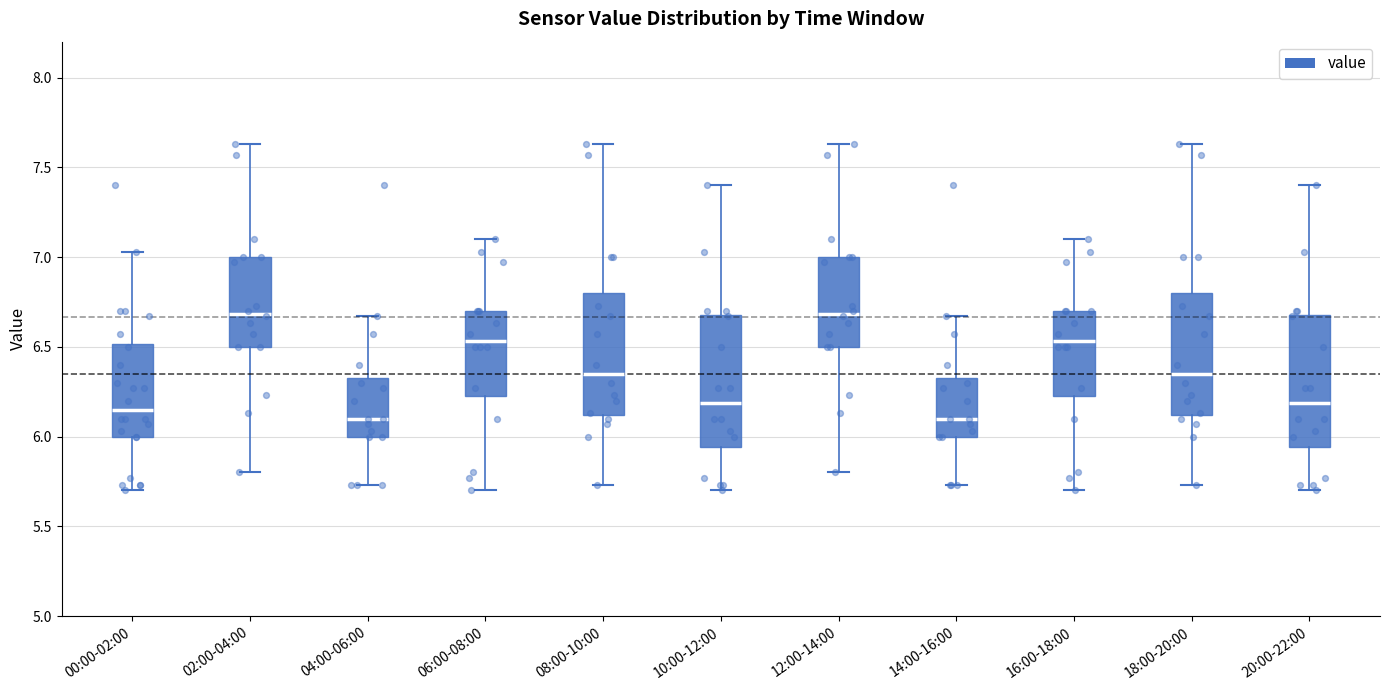

Where is the lower edge of the box for 02:00-04:00 on the y-axis? The values are not printed on the chart, so give them approximately, as read against the axis.

6.50